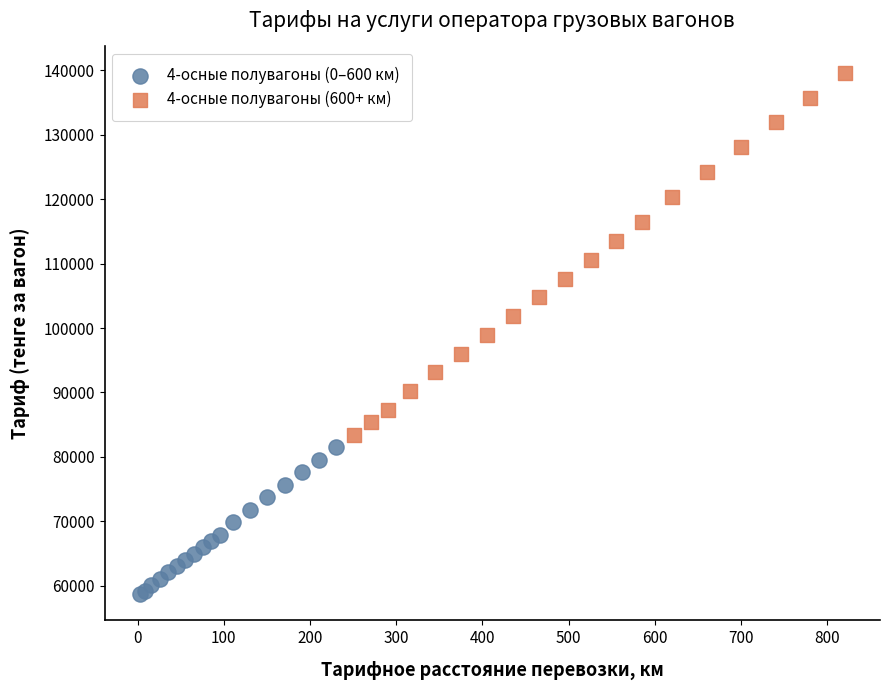

What are all the series names shown in the legend?

4-осные полувагоны (0–600 км), 4-осные полувагоны (600+ км)